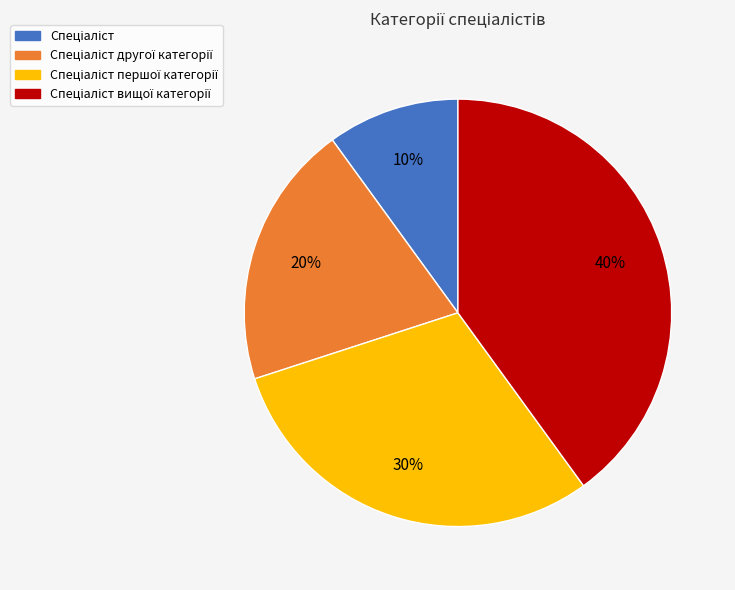

To the nearest percent, what is the difference between the largest and smallest slice percentages?

30%